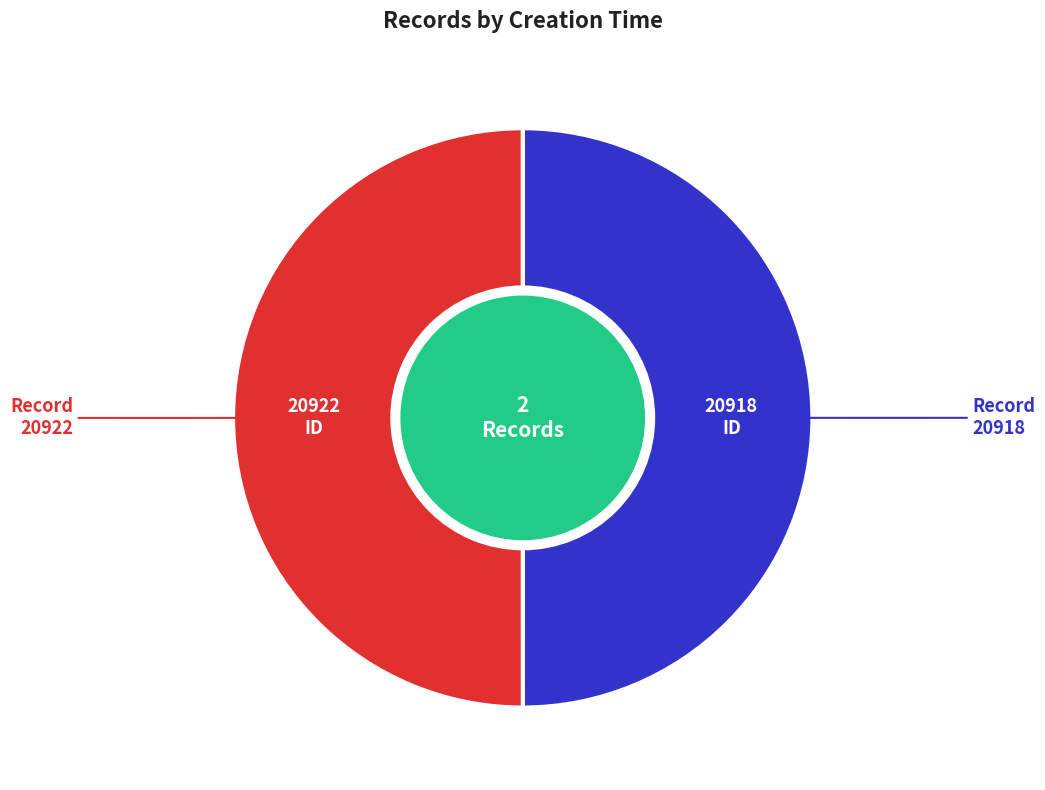

Approximately how many times larger is the value at Record 20922 compared to Record 20918?

1.0